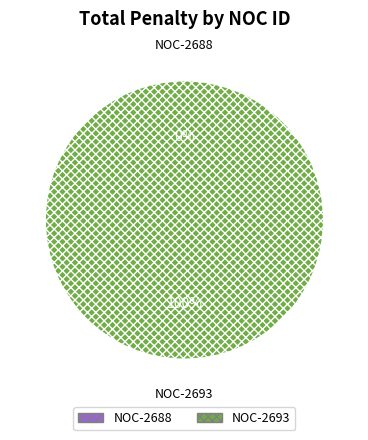

To the nearest percent, what is the combined percentage of NOC-2693 and NOC-2688?

100%